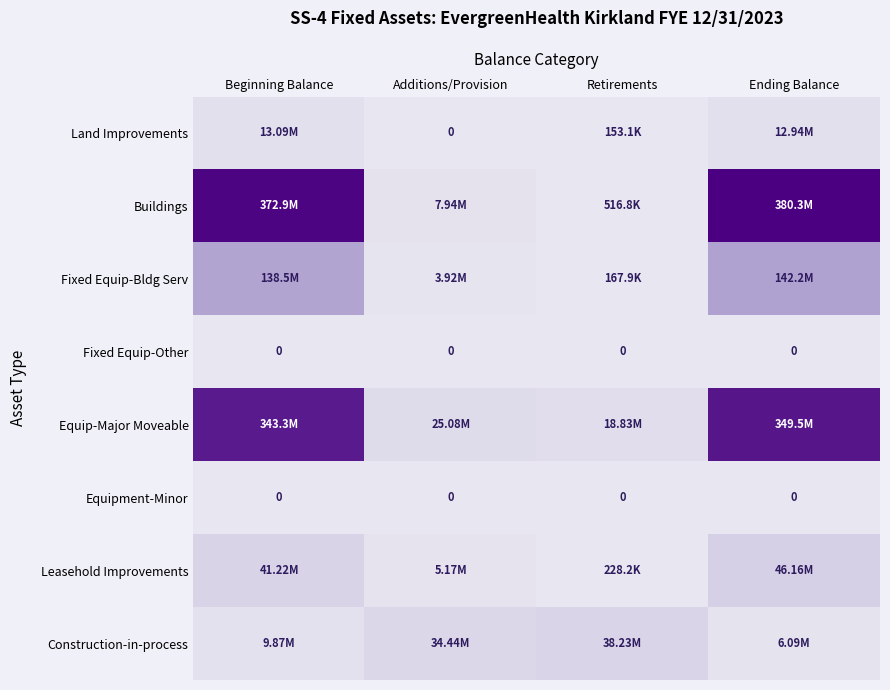

The value of Construction-in-process at Beginning Balance is 13225677.3. True or false?

False